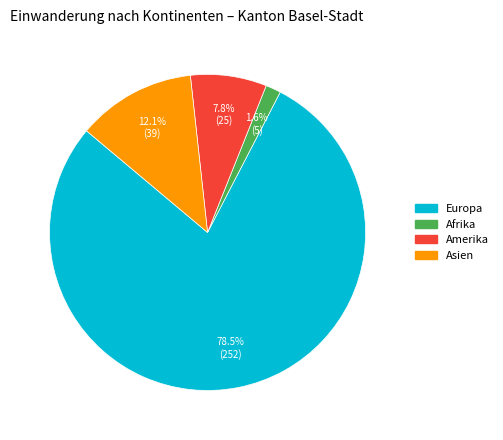

Is there a majority slice in this chart?

Yes